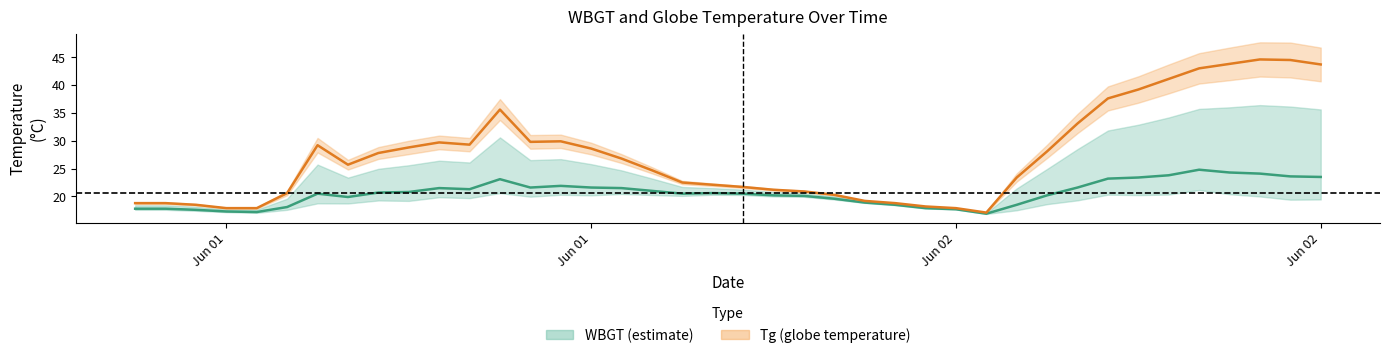

How many series are shown in this chart?

2